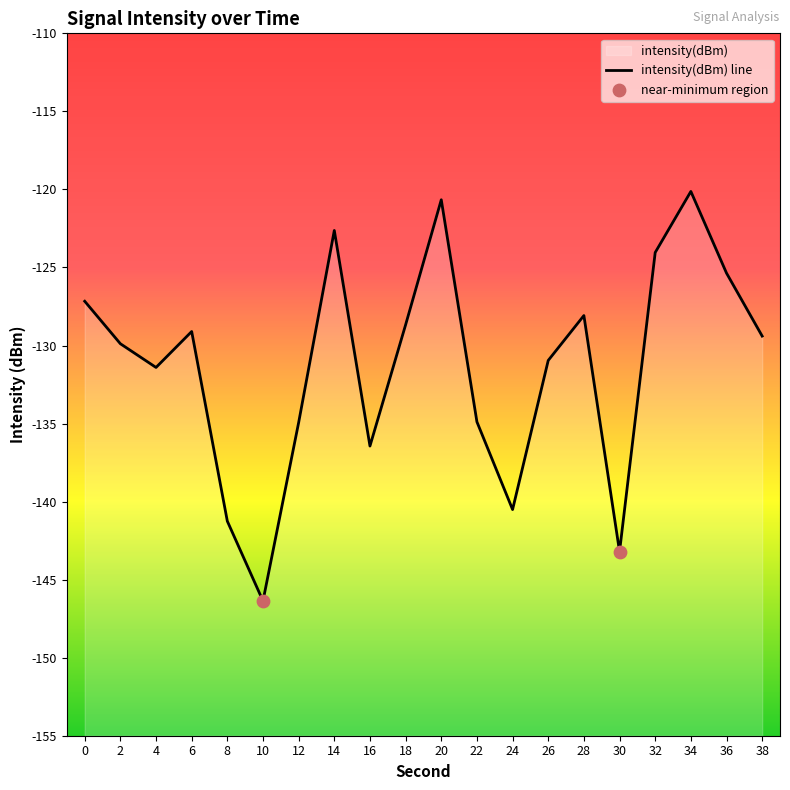

Between 30 and 16, which is larger?

16